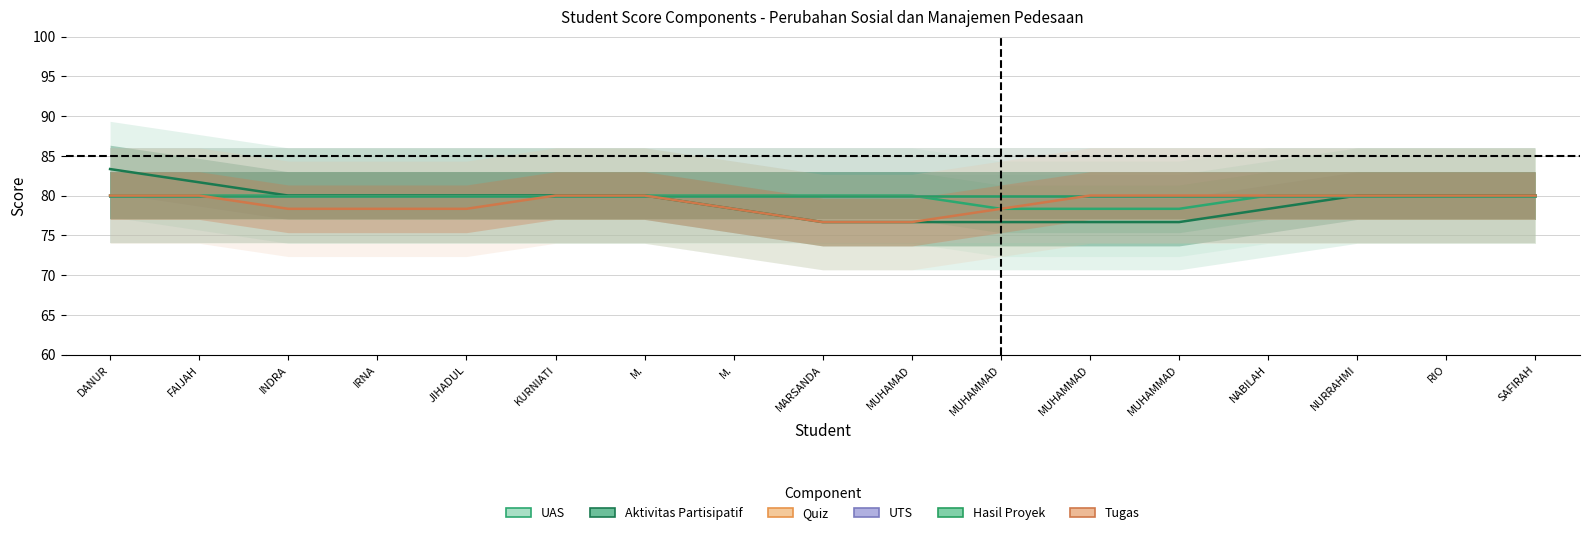

At M., list the series in order from smallest to largest.

UAS, Aktivitas Partisipatif, Quiz, UTS, Hasil Proyek, Tugas